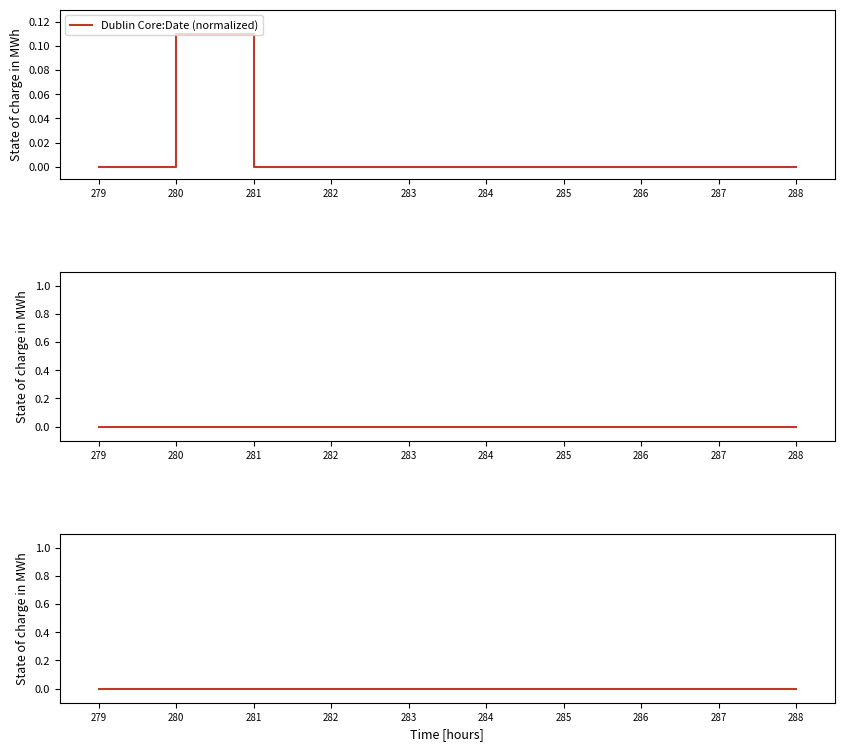

Count the number of data series in this chart.

3